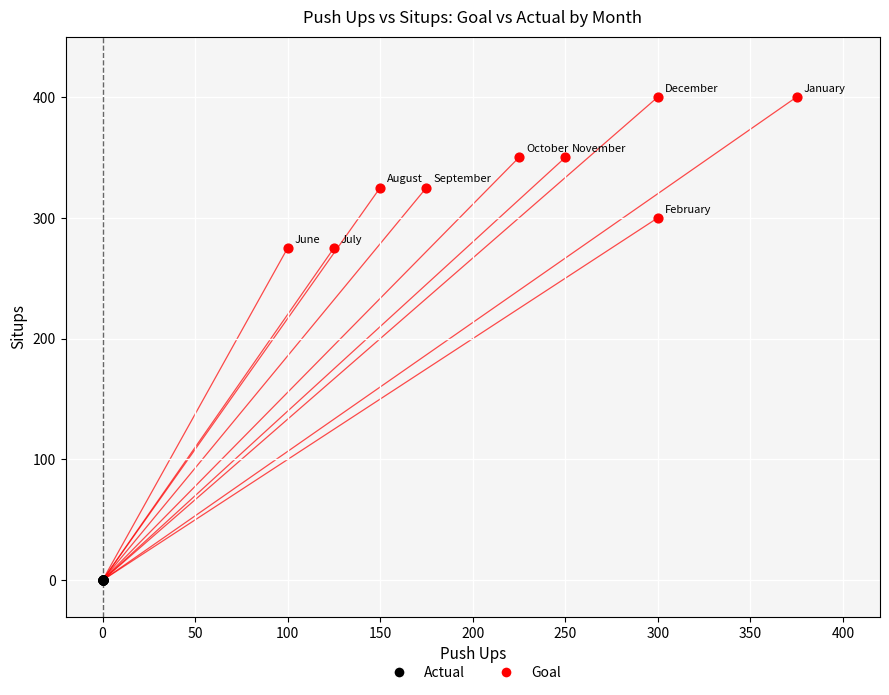

Which series contains the lowest Y value?

Actual